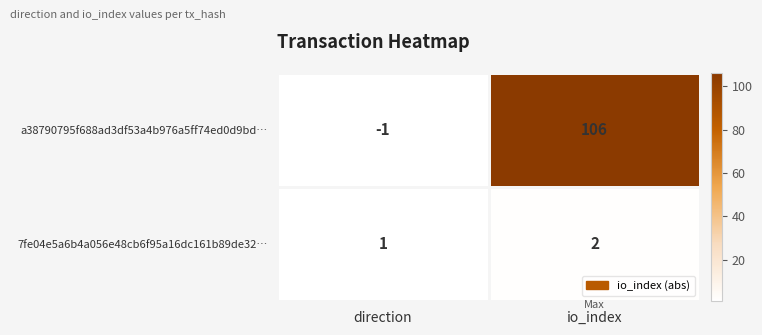

Rank the series by their average value, from lowest to highest.

7fe04e5a6b4a056e48cb6f95a16dc161b89de32…, a38790795f688ad3df53a4b976a5ff74ed0d9bd…